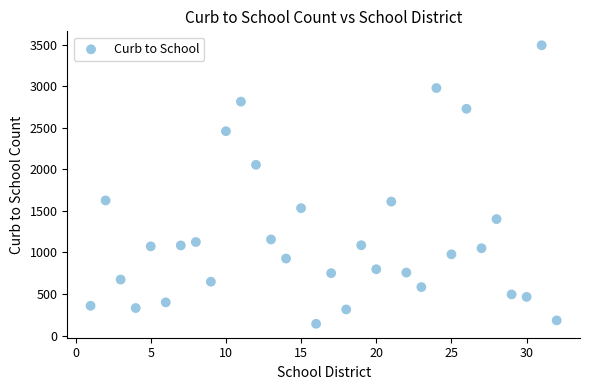

What is the range of X values (max minus min)?

31